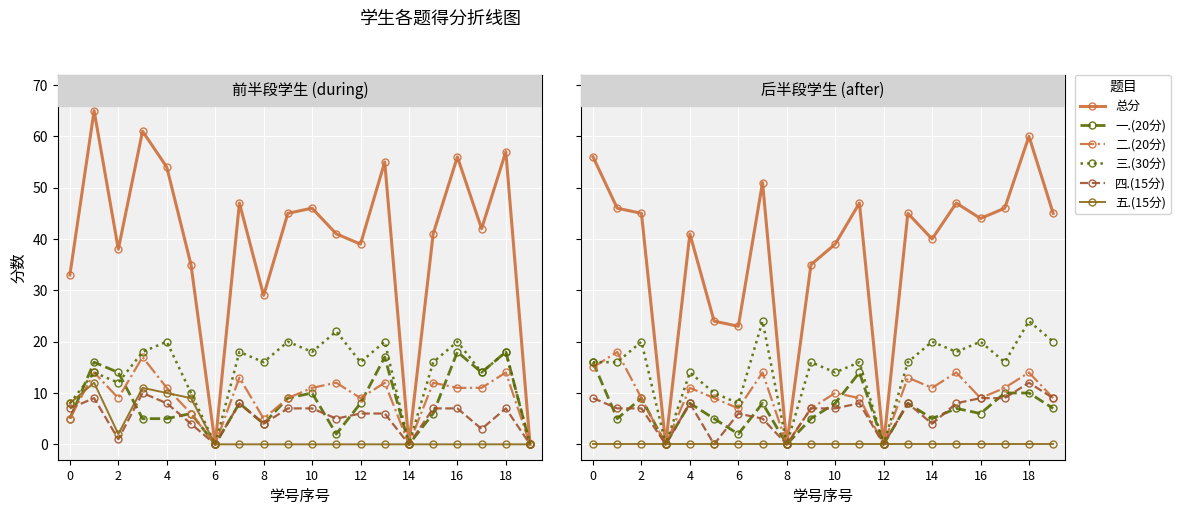

What is the label of the 9th point from the right?

11